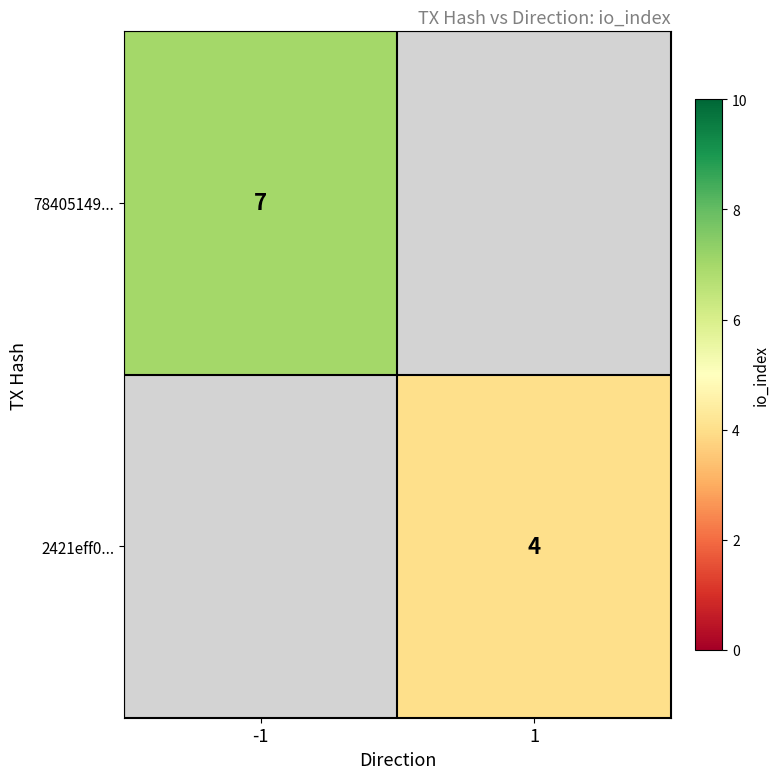

The 2421eff0... series shows 4 at 1. True or false?

True